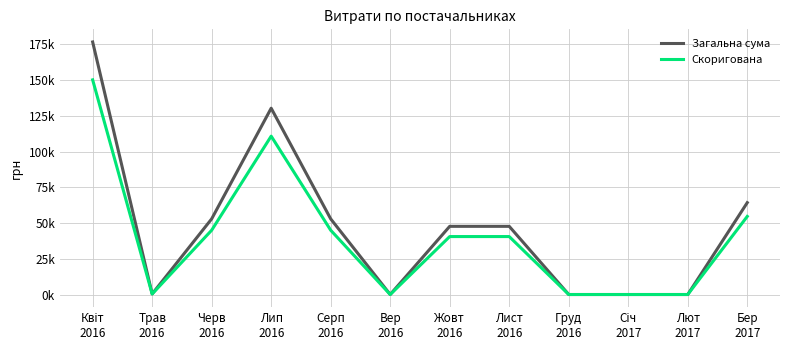

What are all the series names shown in the legend?

Загальна сума, Скоригована